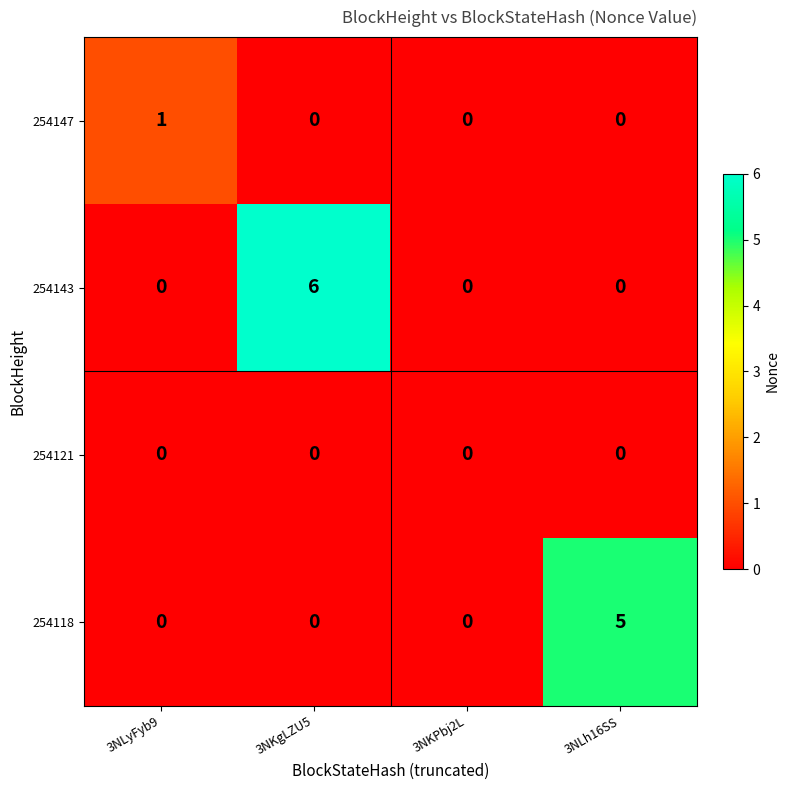

Is the value of 254118 at 3NKgLZU5 greater than the value of 254143 at 3NKgLZU5?

No